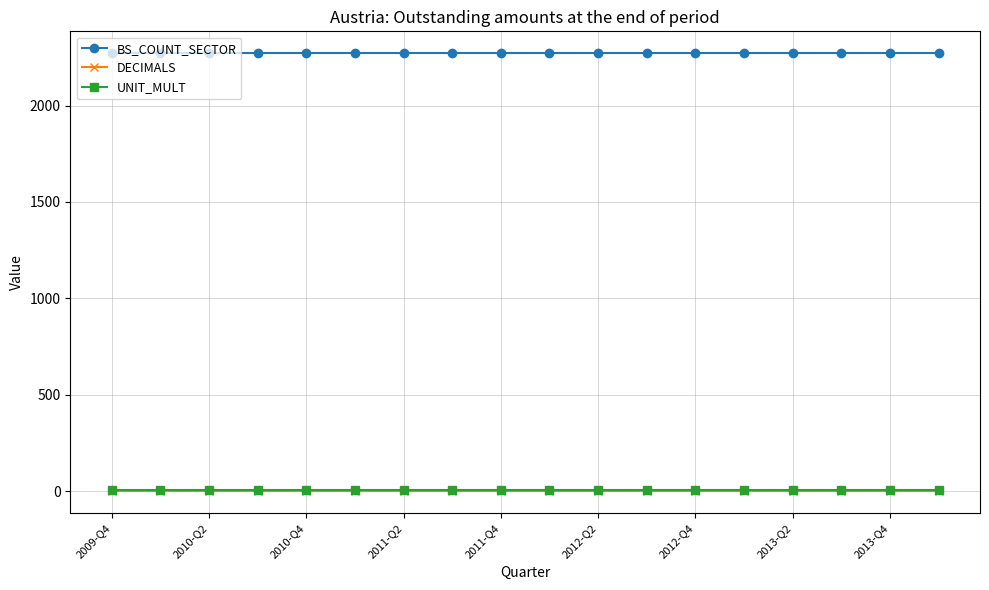

True or false: UNIT_MULT and BS_COUNT_SECTOR intersect in this chart.

False